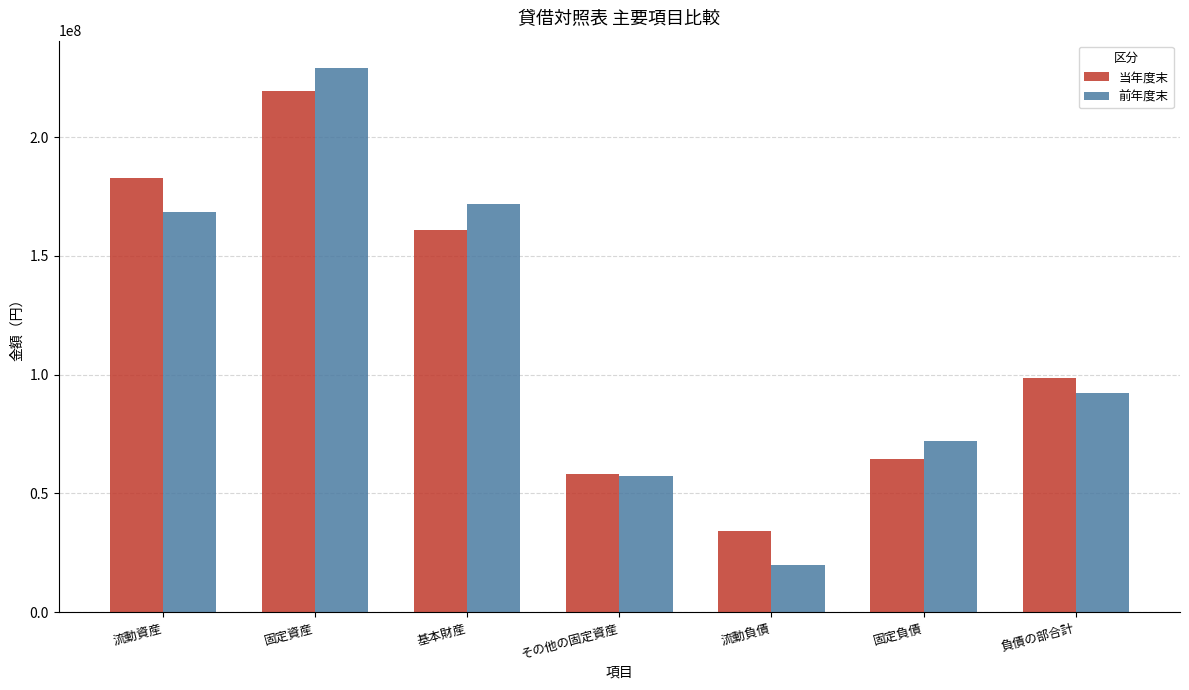

Reading left to right, list all the values displayed in this chart.

当年度末: 流動資産=182779895	固定資産=219431338	基本財産=161027801	その他の固定資産=58403537	流動負債=34329142	固定負債=64309133	負債の部合計=98638275
前年度末: 流動資産=168282455	固定資産=229114486	基本財産=171917635	その他の固定資産=57196851	流動負債=20095928	固定負債=72214597	負債の部合計=92310525